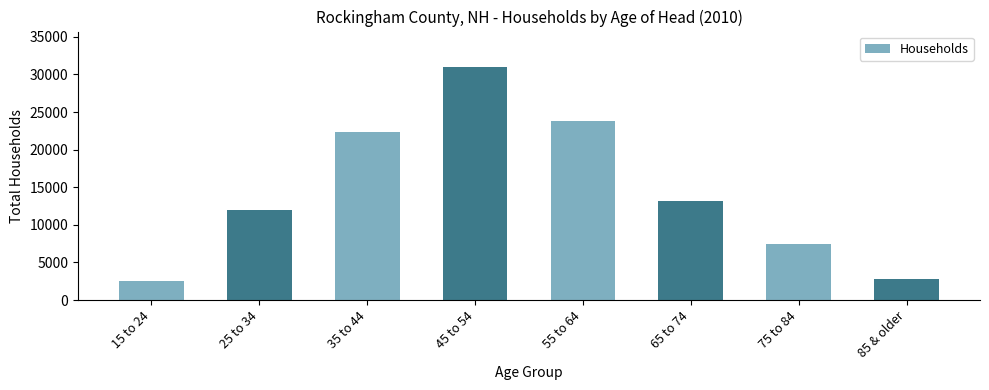

Rank the categories by value from lowest to highest.

15 to 24, 85 & older, 75 to 84, 25 to 34, 65 to 74, 35 to 44, 55 to 64, 45 to 54